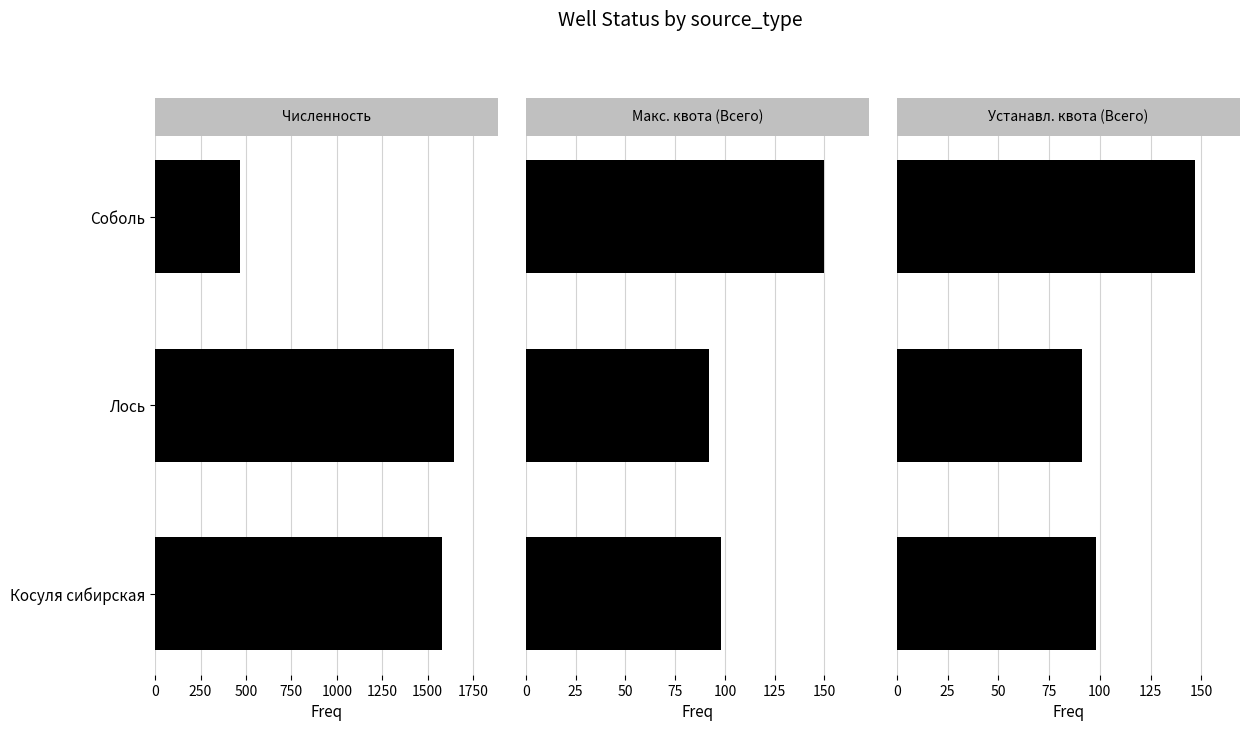

Reading right to left, what are all the values shown in this chart?

Численность: 465	1643	1578
Макс. квота (Всего): 150	92	98
Устанавл. квота (Всего): 147	91	98